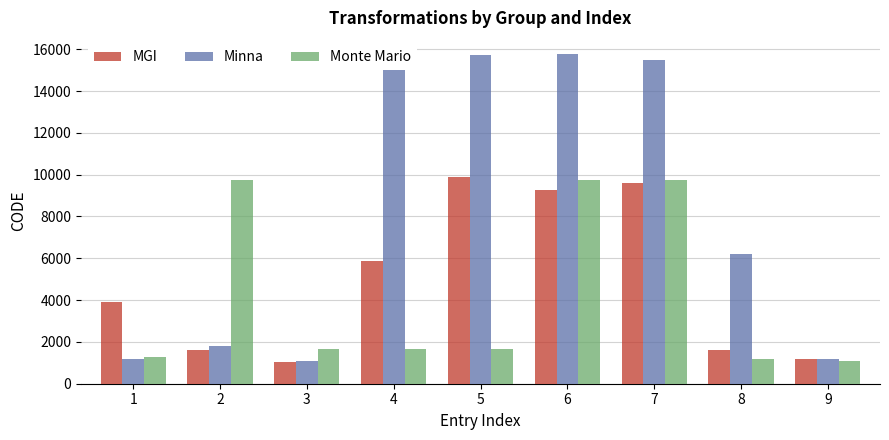

What is the value of the MGI bar at the 6th from the left?

9277